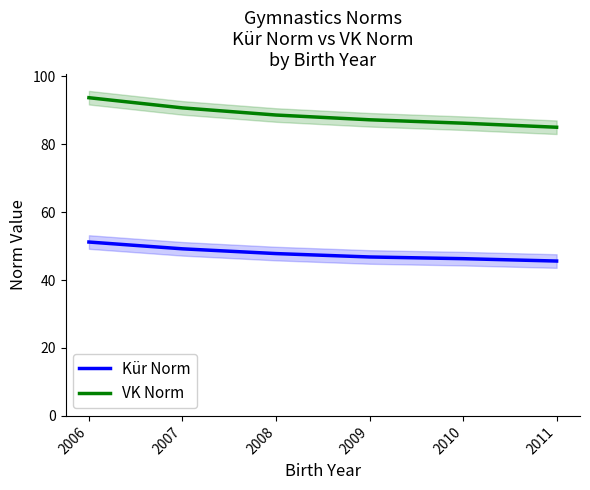

What value does the Kür Norm series have at 2010?

46.3